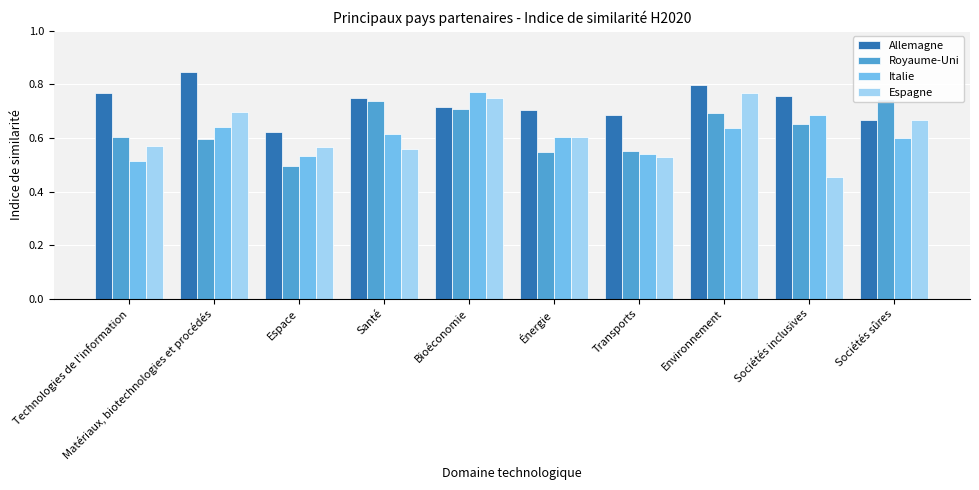

What is the difference between the second highest and minimum values in the Espagne series?

0.3